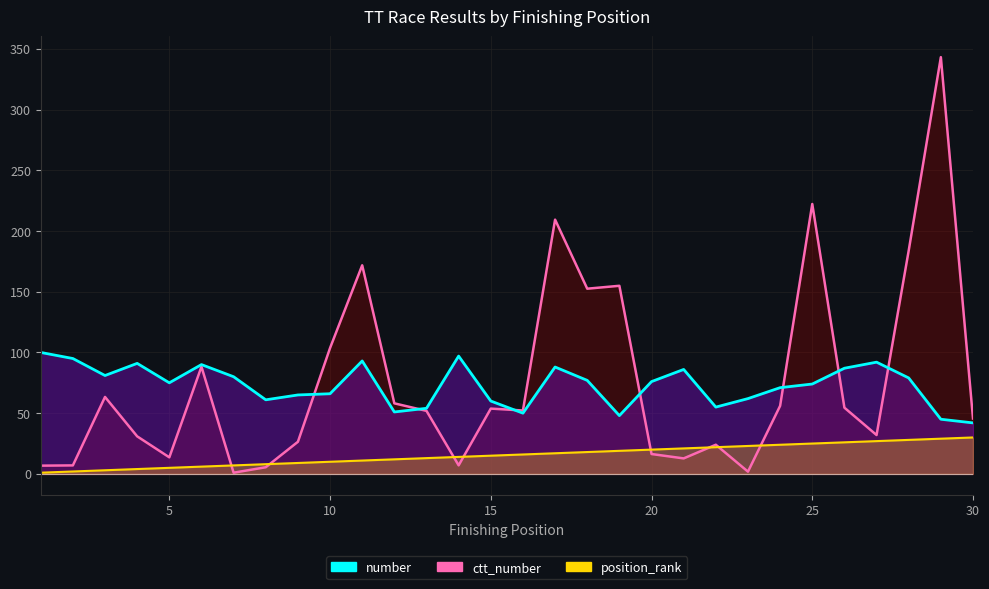

How many intersections are there between ctt_number and position_rank?

8